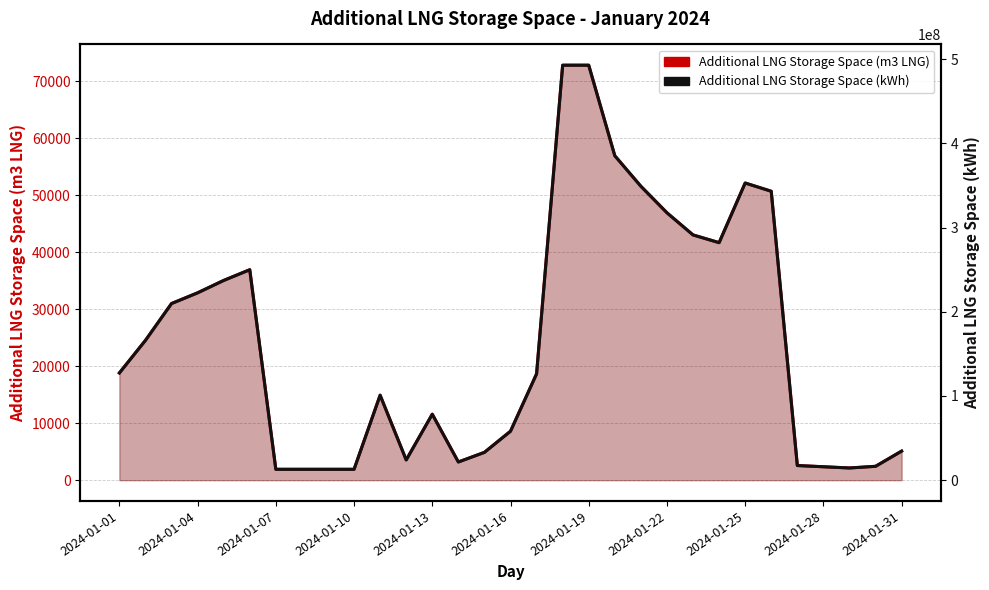

Which series has the largest range (max minus min)?

Additional LNG Storage Space (kWh)